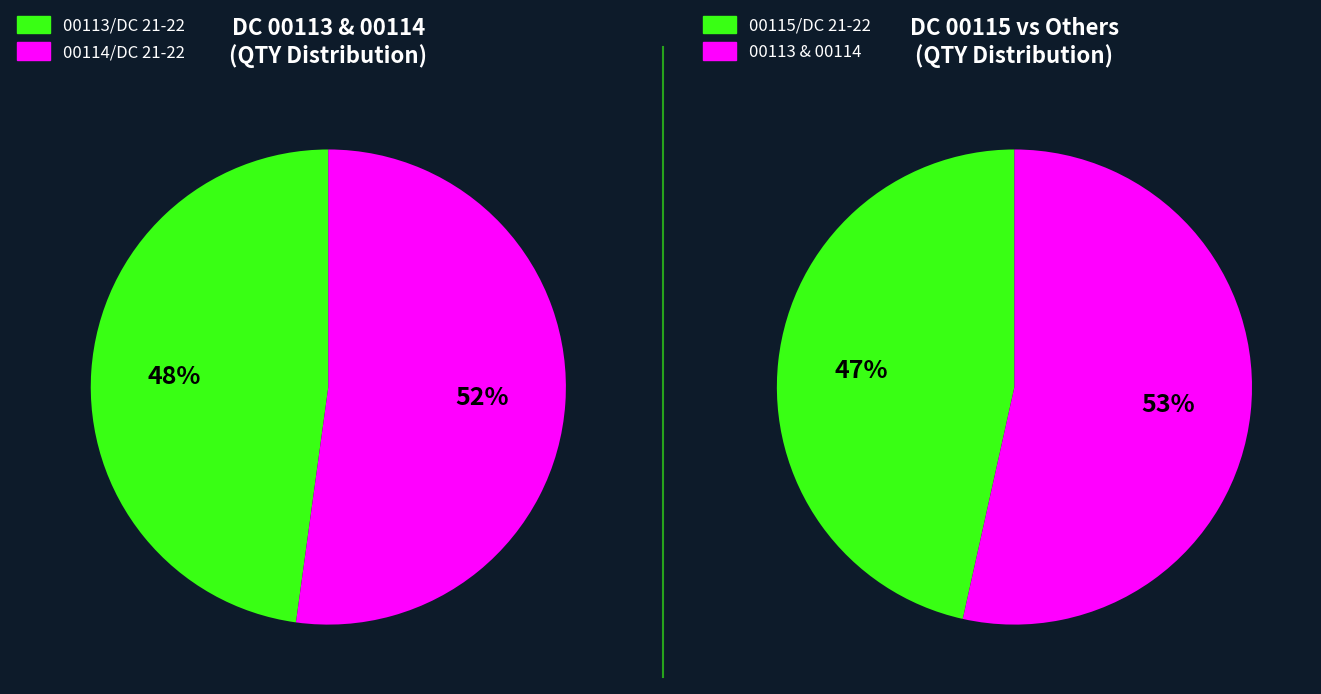

What is the ratio of the value at 00115/DC 21-22 to the value at 00113/DC 21-22?

1.8